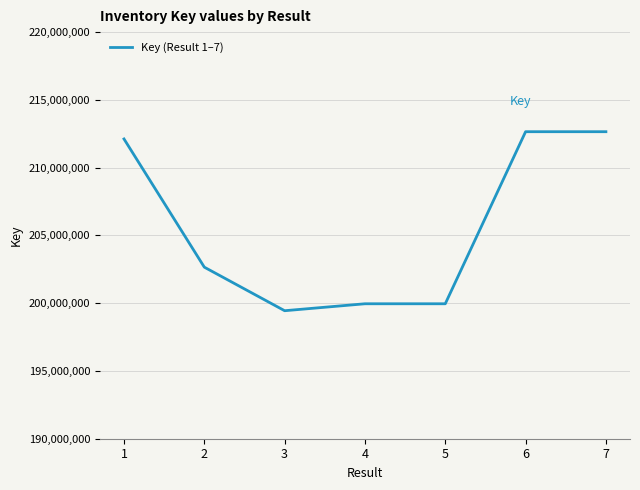

Is it true that the value at 7 is 91622897?

False